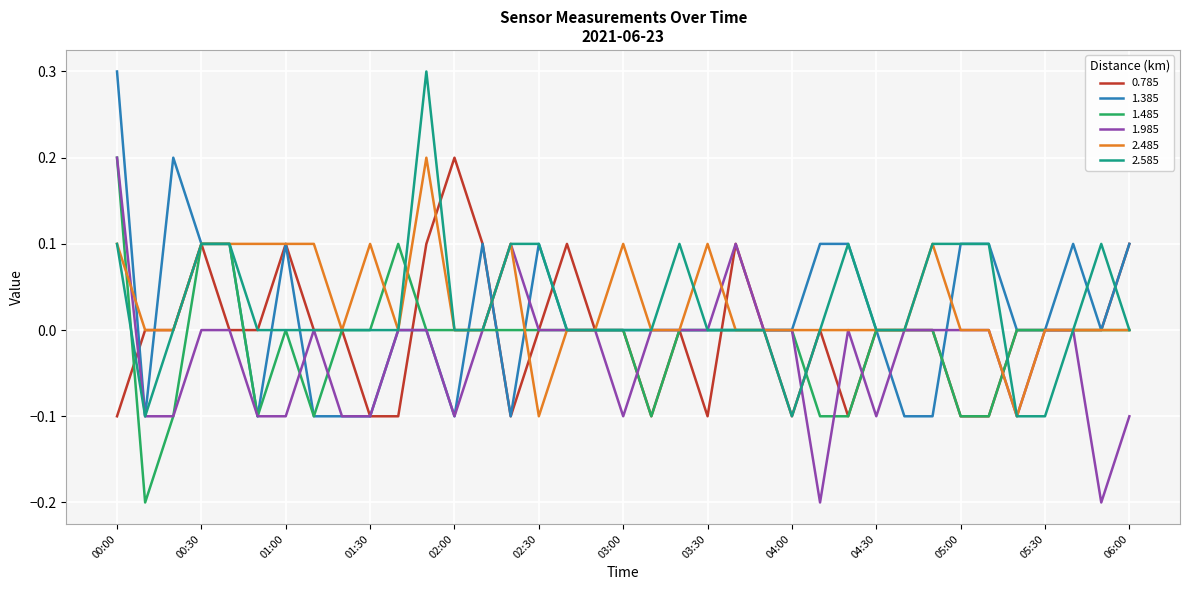

What is the difference between the maximum and minimum values in the 1.485 series?

0.4